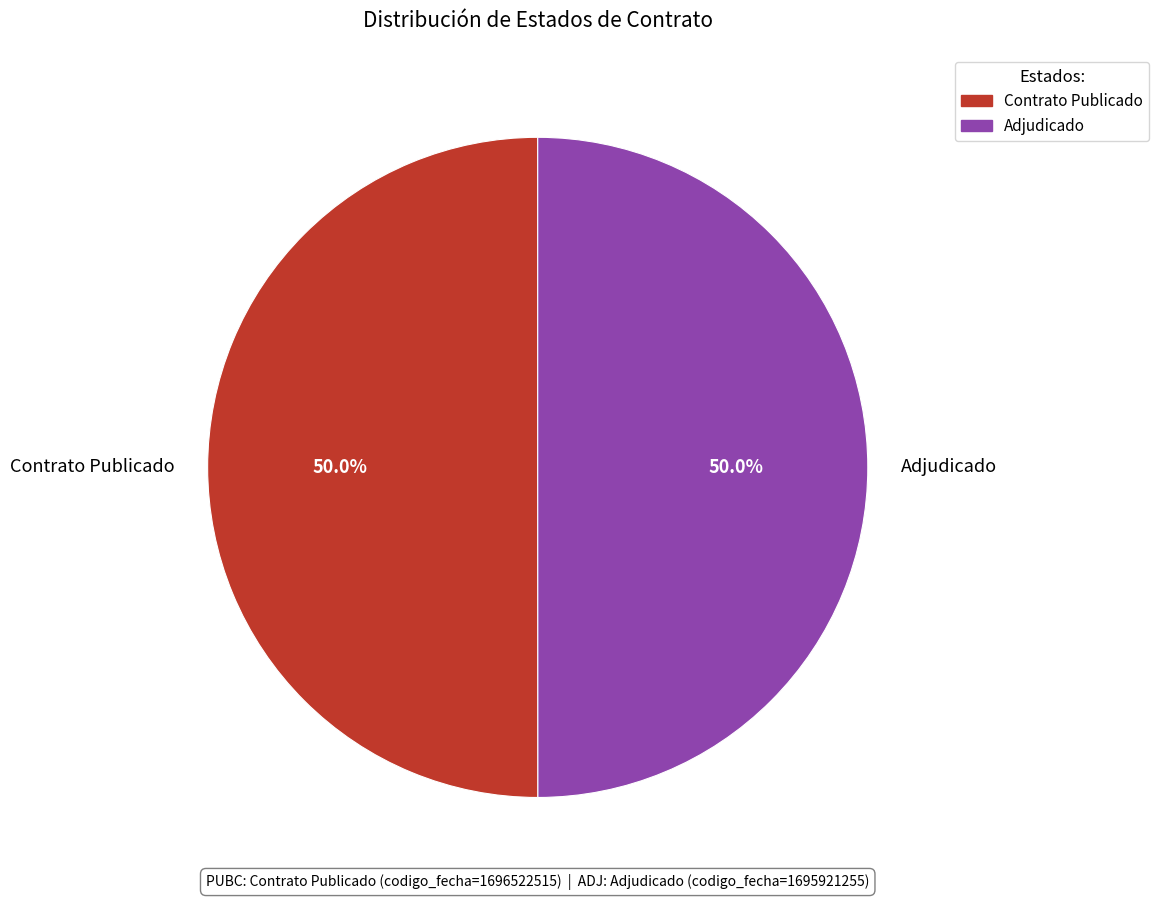

What is the ratio of the value at Contrato Publicado to the value at Adjudicado?

1.0